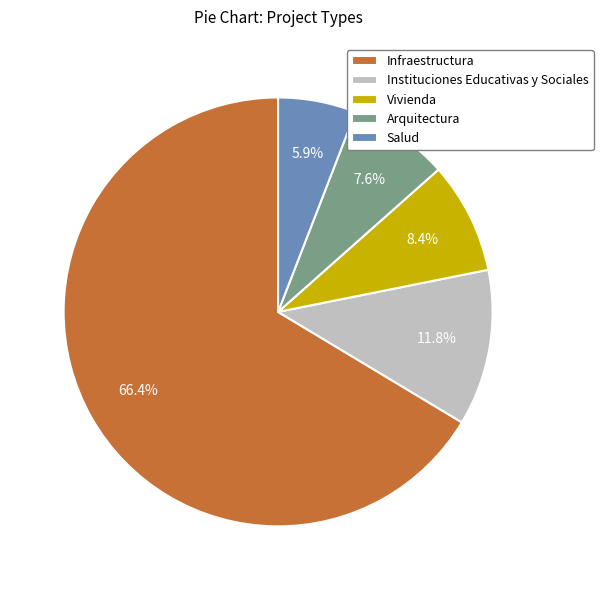

Approximately how many times larger is the value at Vivienda compared to Arquitectura?

1.1